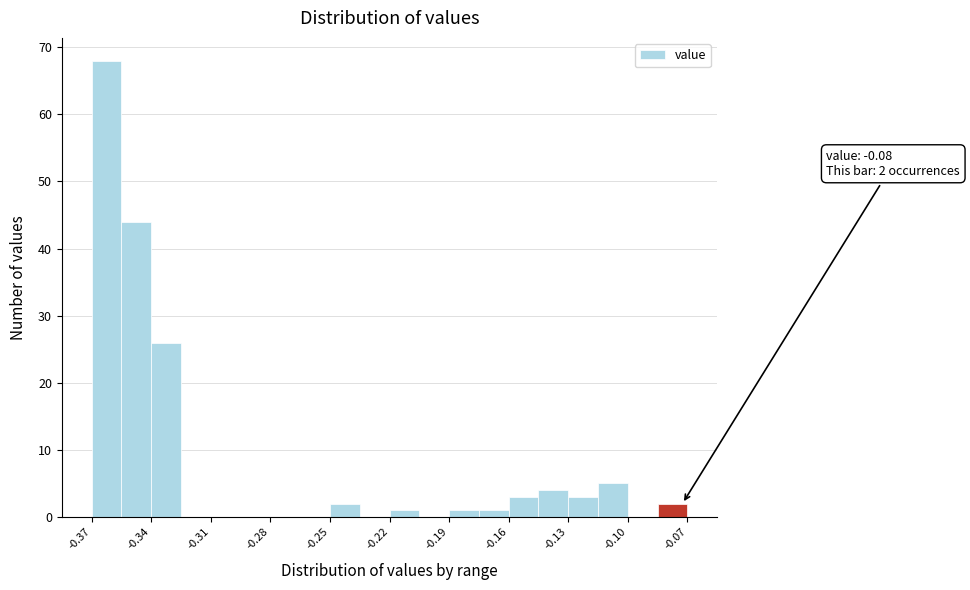

Around what value on the x-axis is the tallest bar? Give the approximate position of its centre, as read against the axis.

-0.360